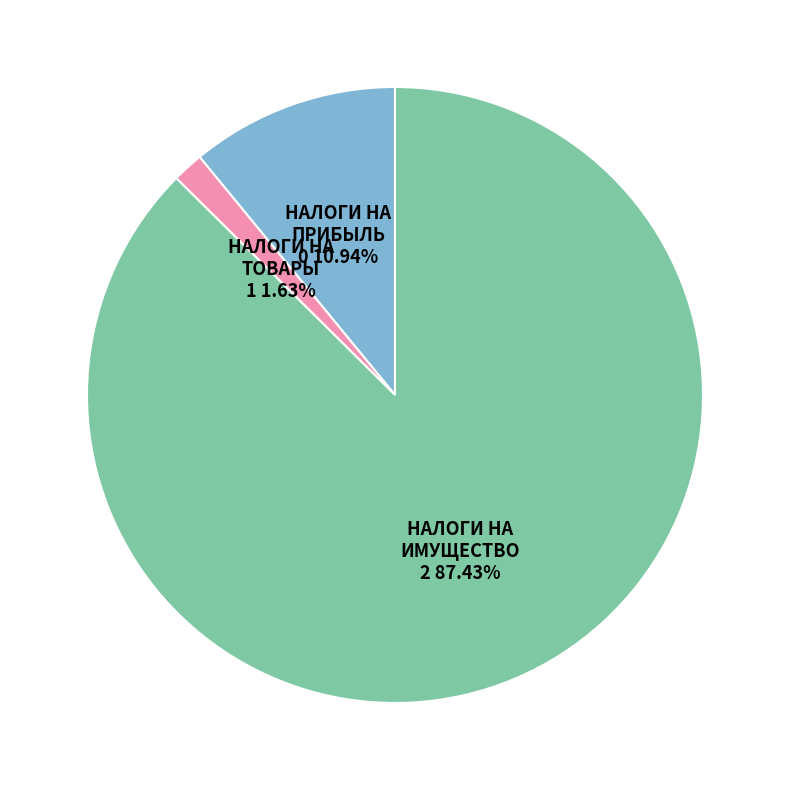

Is there any slice that represents more than half of the pie?

Yes